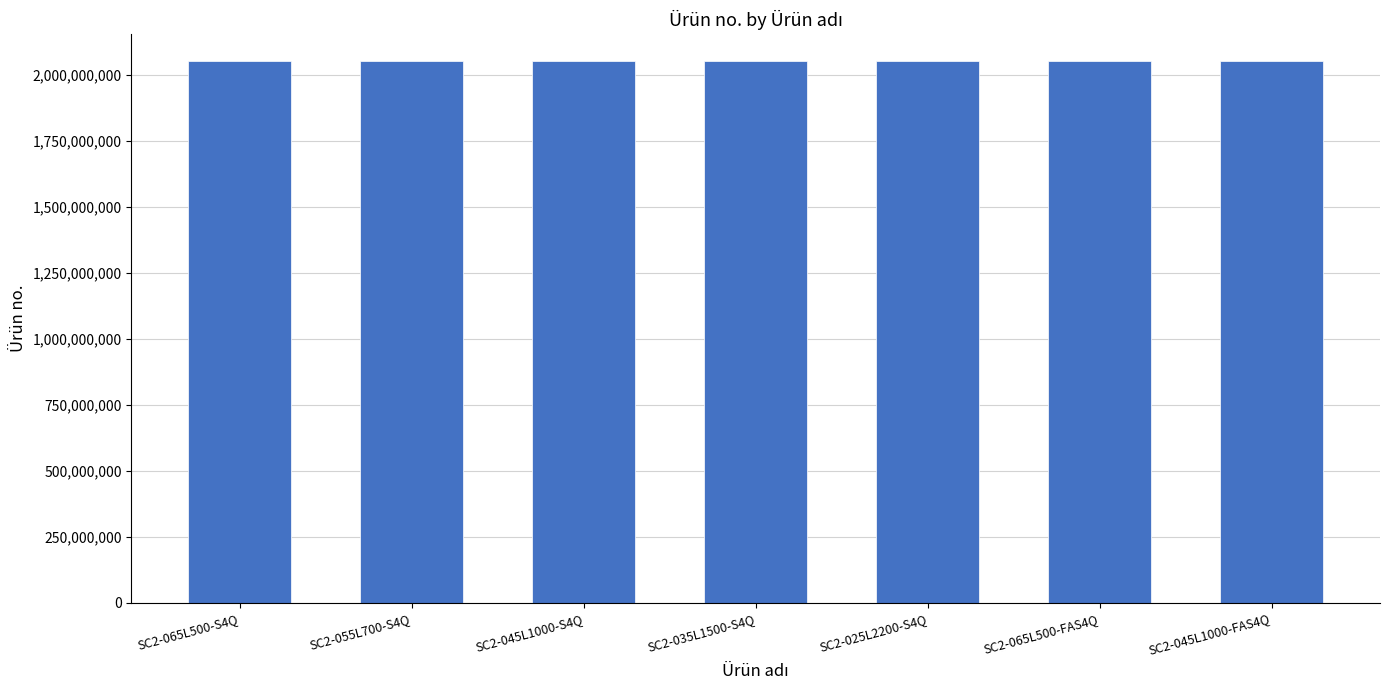

What is the smallest value displayed?

2051472794